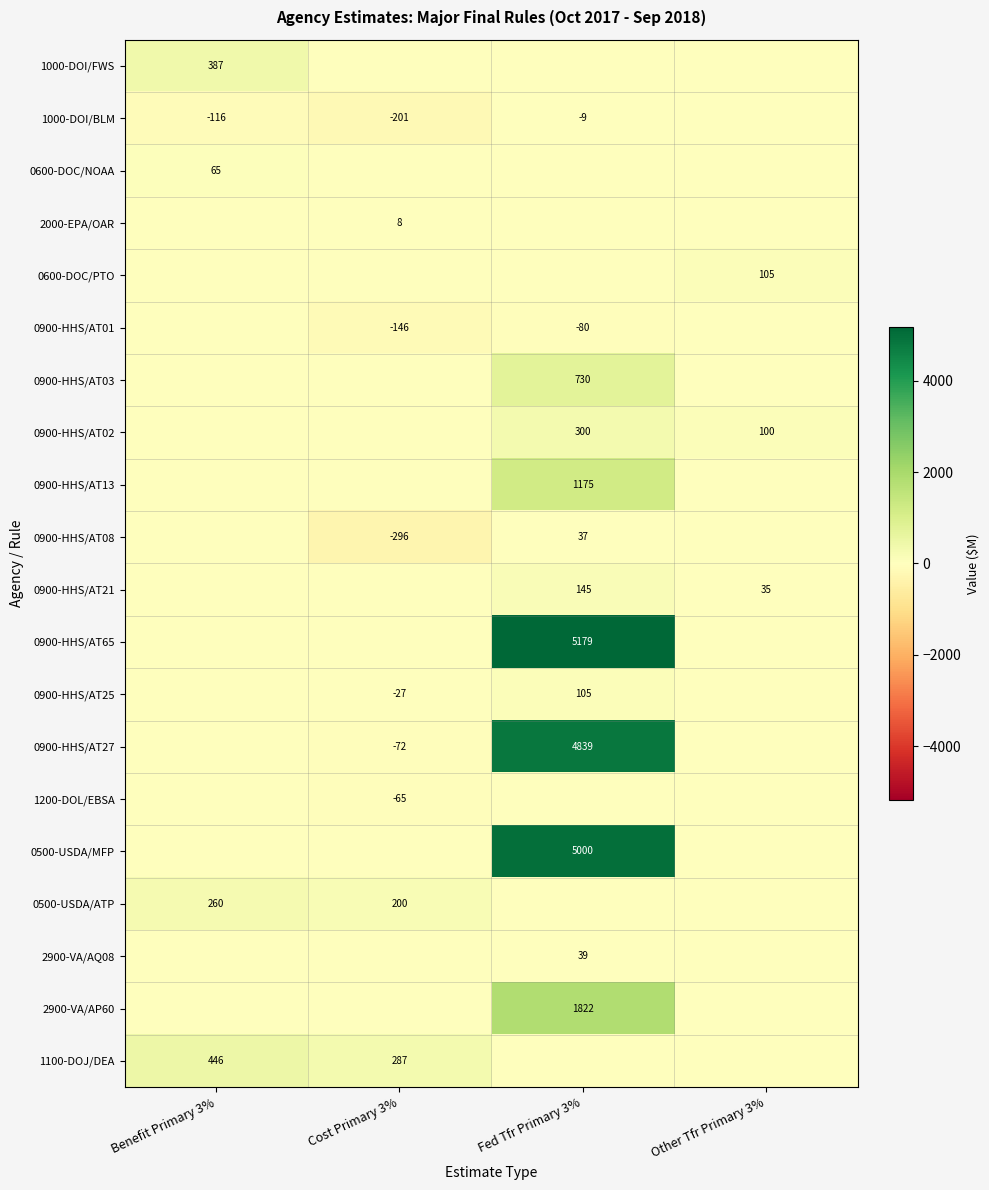

Is the value of 0900-HHS/AT02 at Fed Tfr Primary 3% greater than the value of 0900-HHS/AT01 at Cost Primary 3%?

Yes